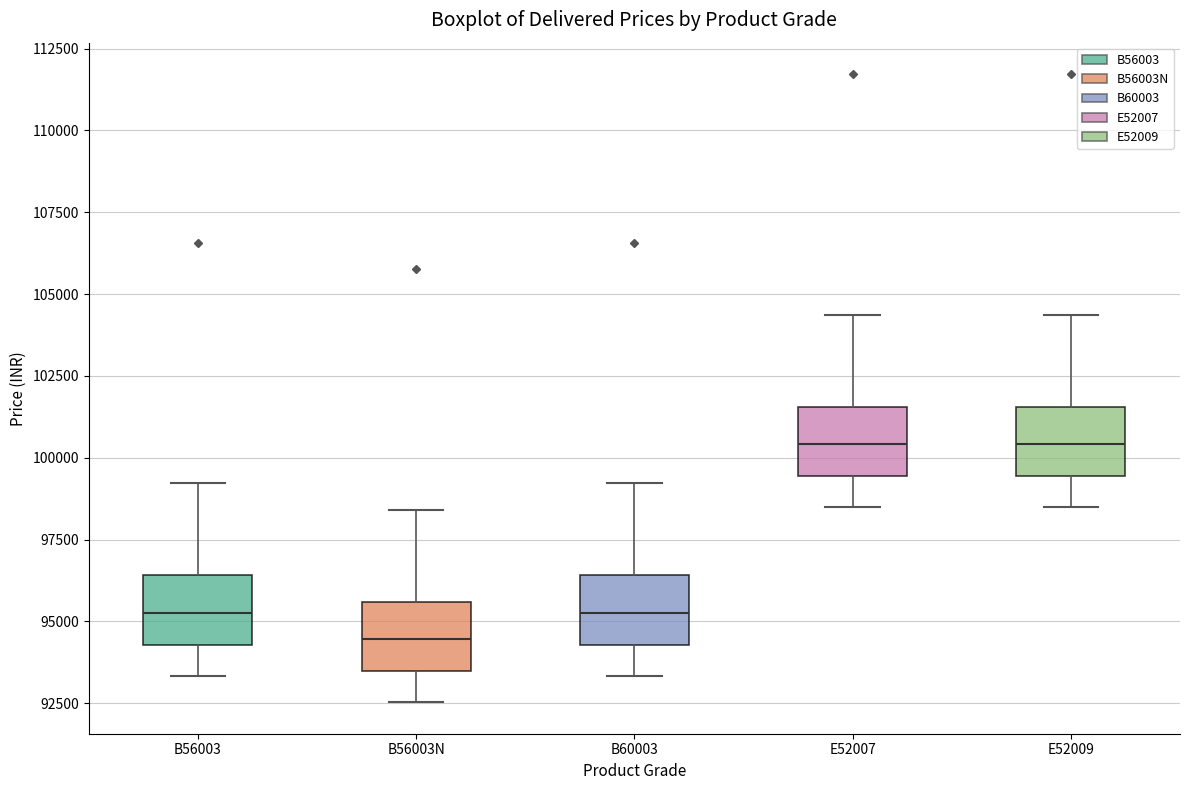

Reading left to right, transcribe this box plot: for each box, give where its median line is, the range the box spans, and where its two whiskers end, as read against the y-axis. The values are not printed on the chart, so give them approximately, as read against the axis.

B56003: median 95500, box 94500 to 96500, whiskers 93500 to 99000
B56003N: median 94500, box 93500 to 95500, whiskers 92500 to 98500
B60003: median 95500, box 94500 to 96500, whiskers 93500 to 99000
E52007: median 100500, box 99500 to 101500, whiskers 98500 to 104500
E52009: median 100500, box 99500 to 101500, whiskers 98500 to 104500